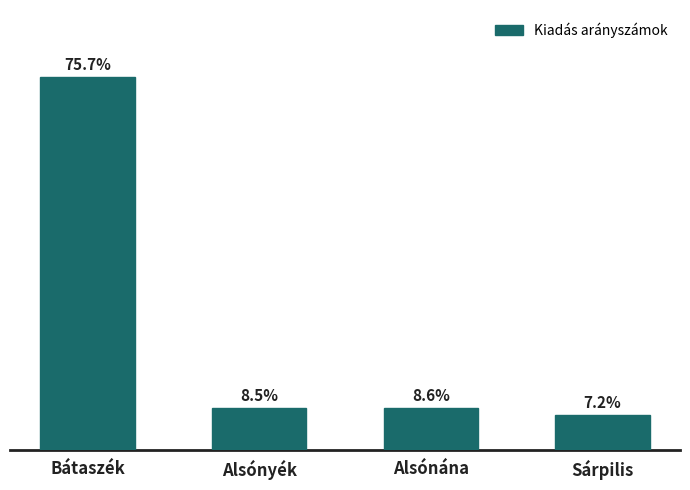

What is the label of the 1st bar from the right?

Sárpilis